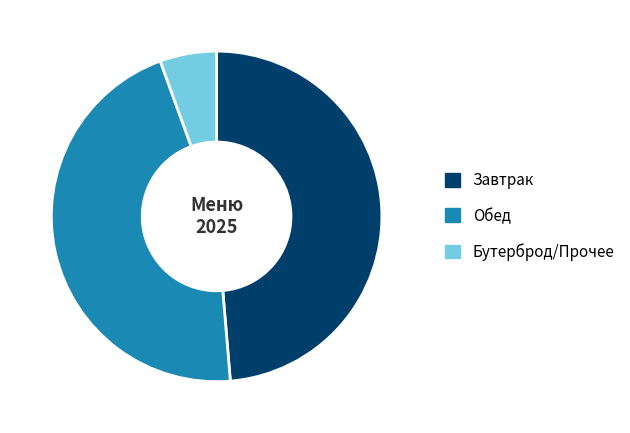

Is it true that Обед is 58% of the pie?

False